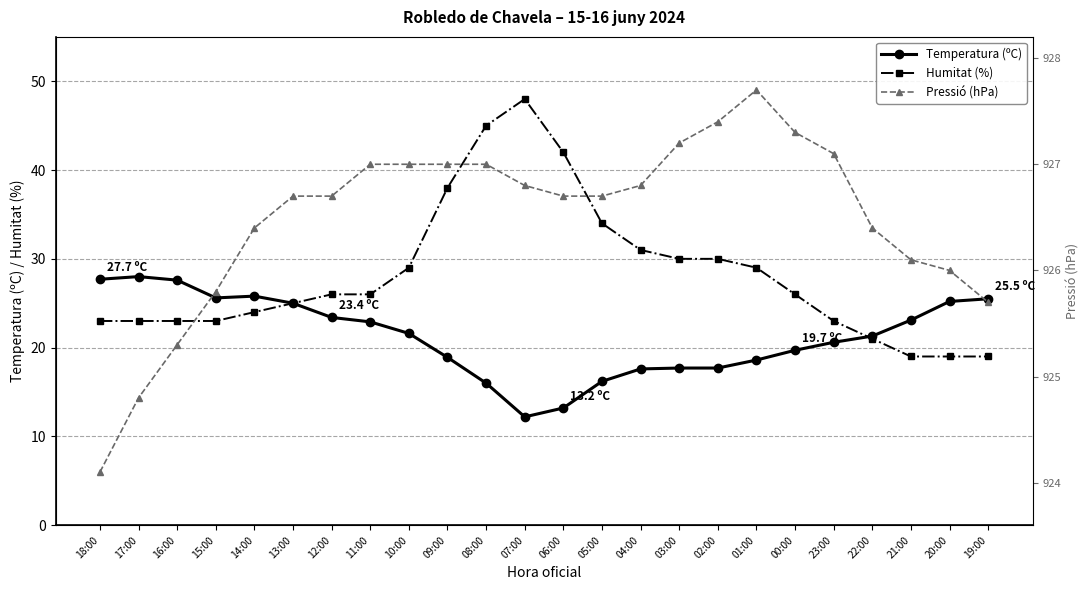

What is the total value across all series at 22:00?

968.7